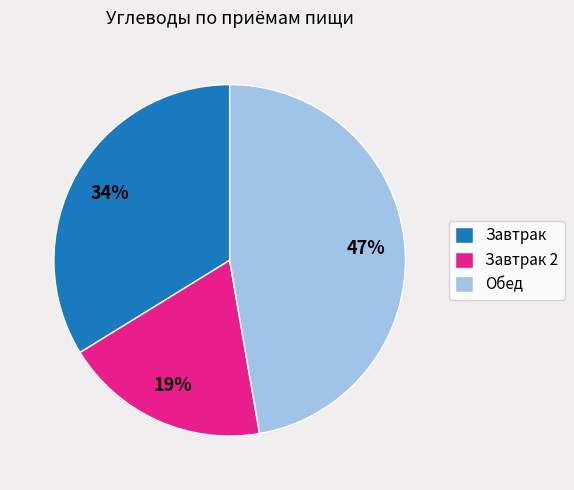

Rank the categories by value from highest to lowest.

Обед, Завтрак, Завтрак 2